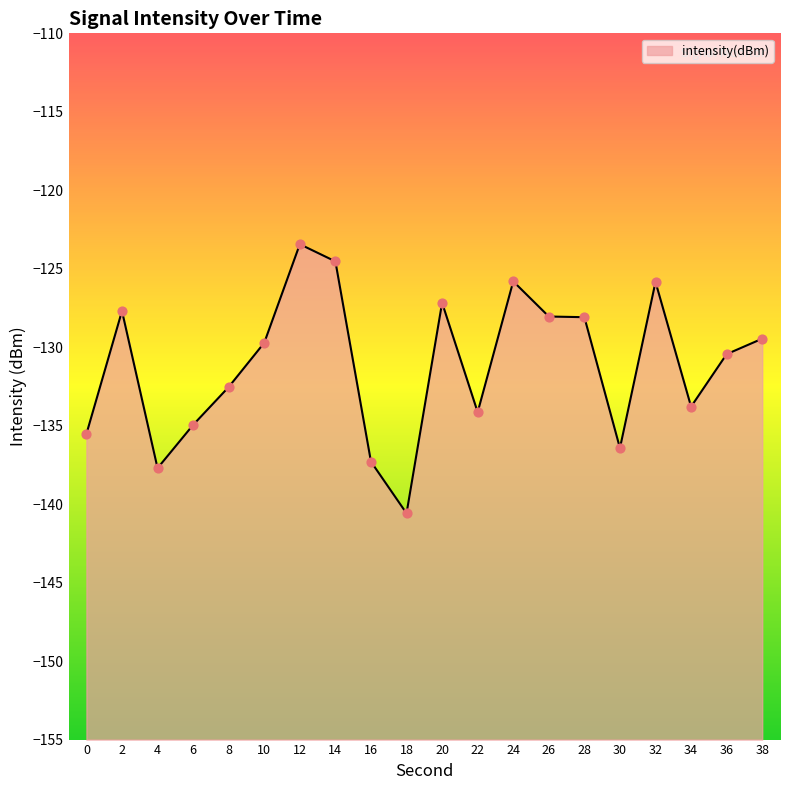

Which has a higher value, 26 or 22?

26